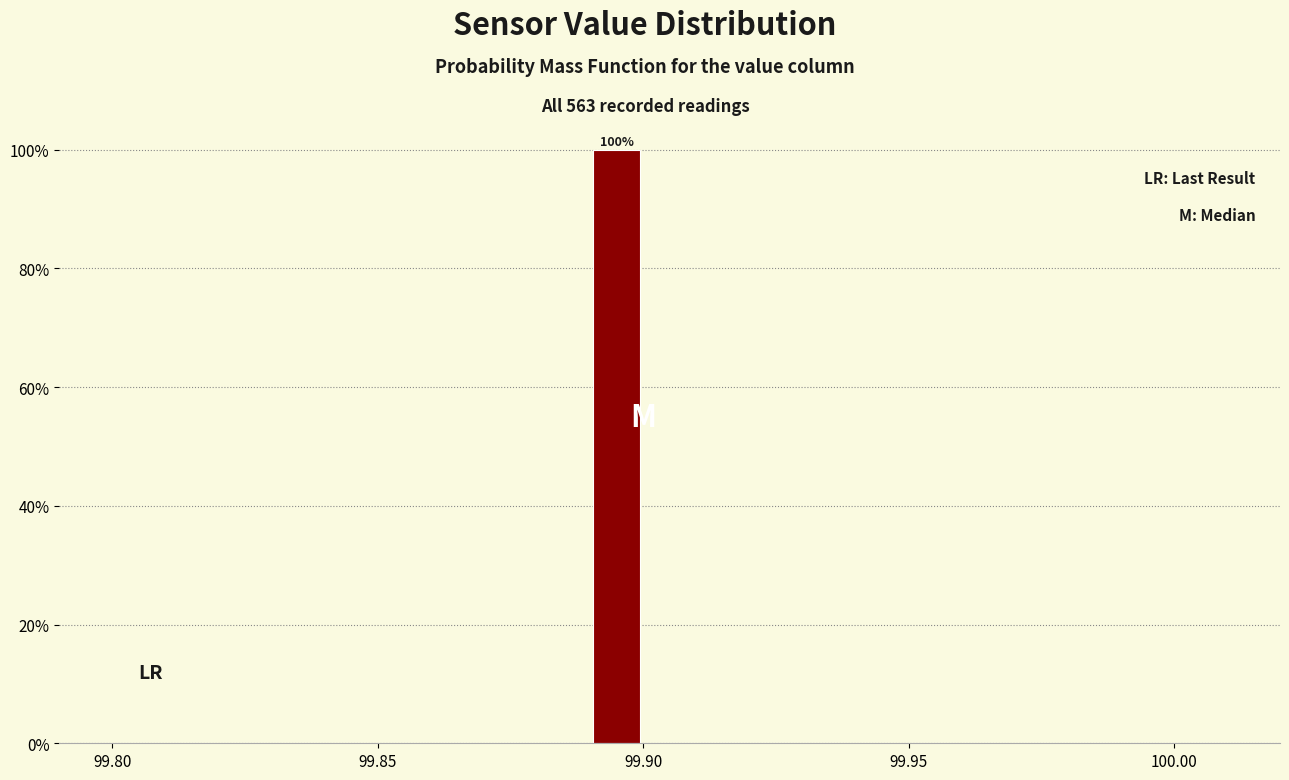

Read against the x-axis, roughly where is the centre of the tallest bar?

99.895